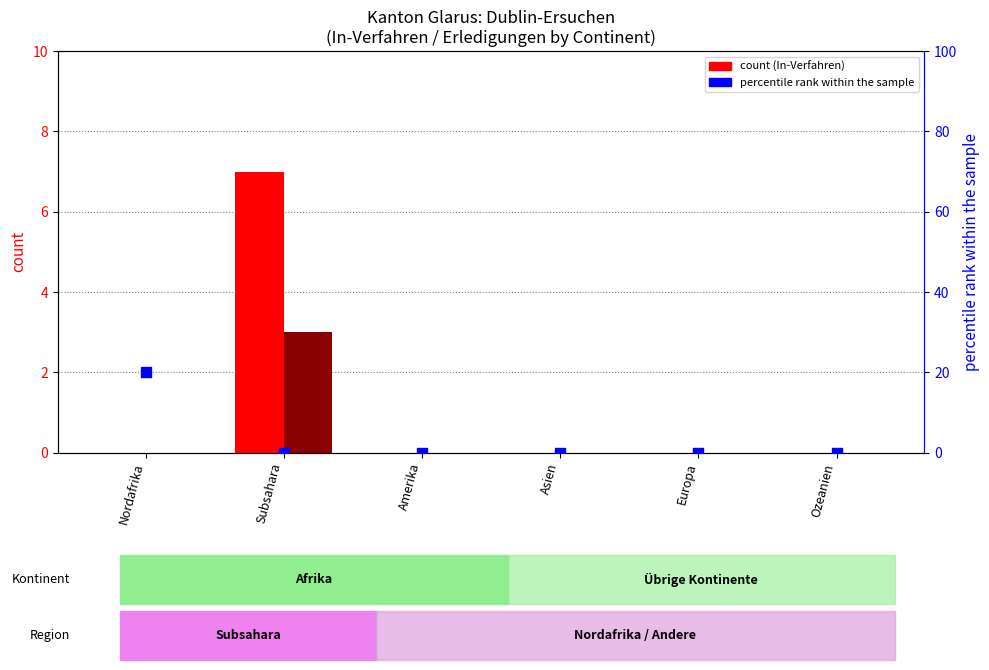

Which series has the largest Y range (max minus min)?

percentile rank within the sample